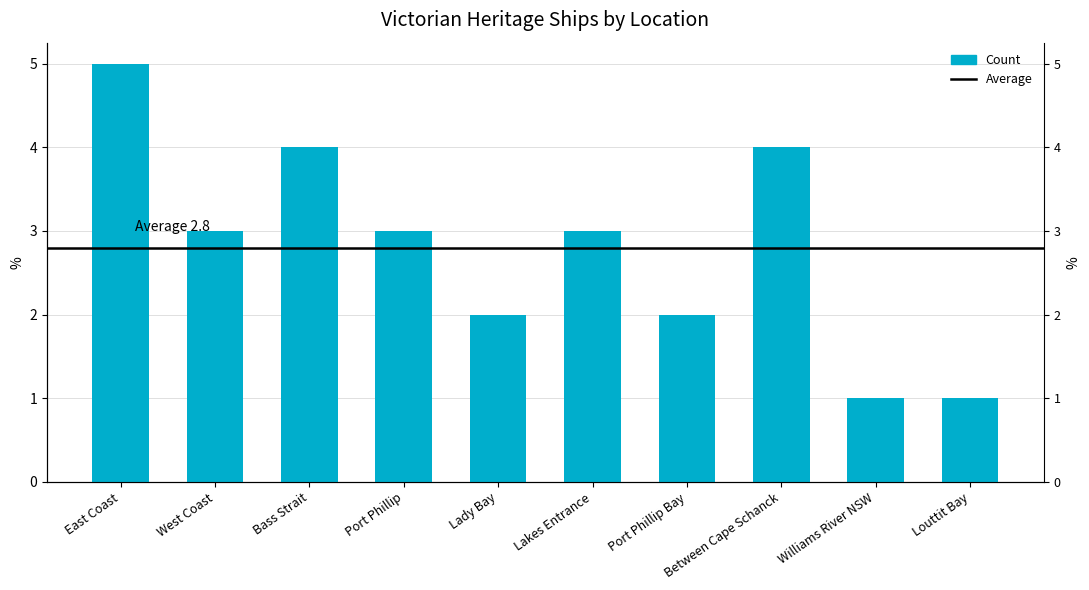

What is the ratio of the value at Port Phillip to the value at West Coast?

1.0